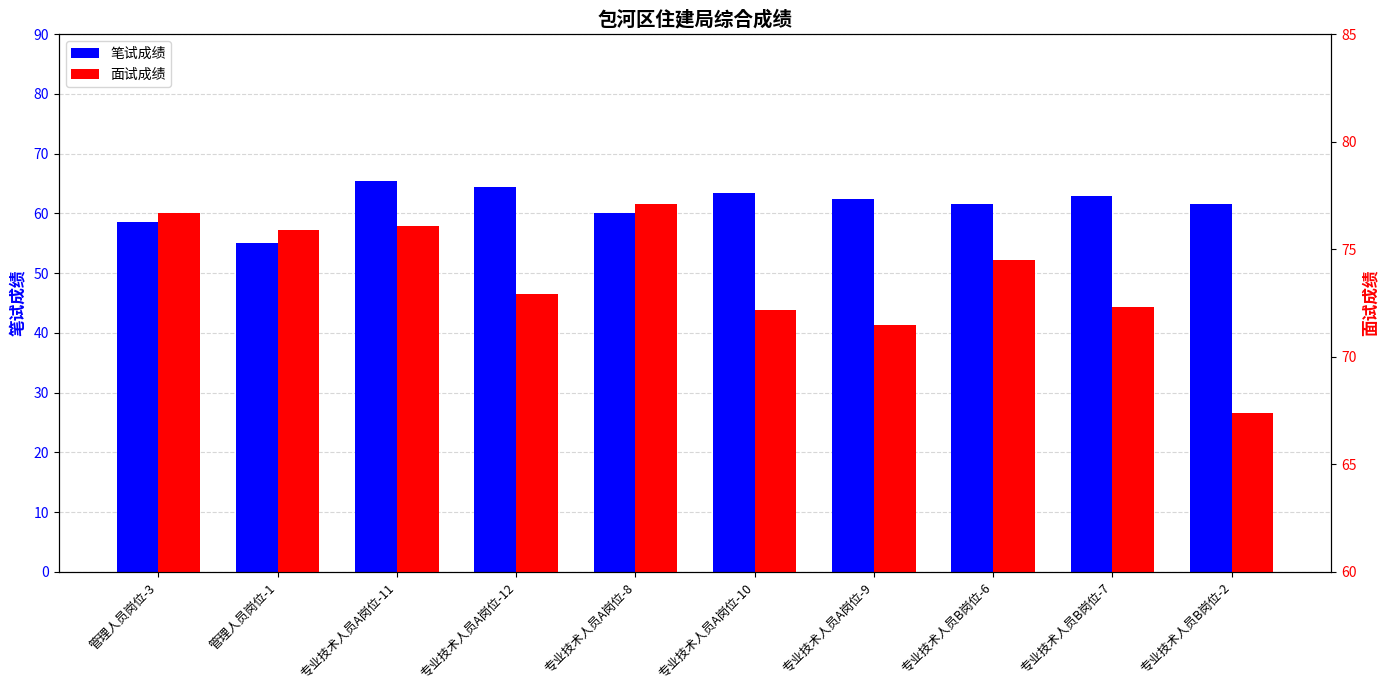

Which series has the largest range (max minus min)?

笔试成绩